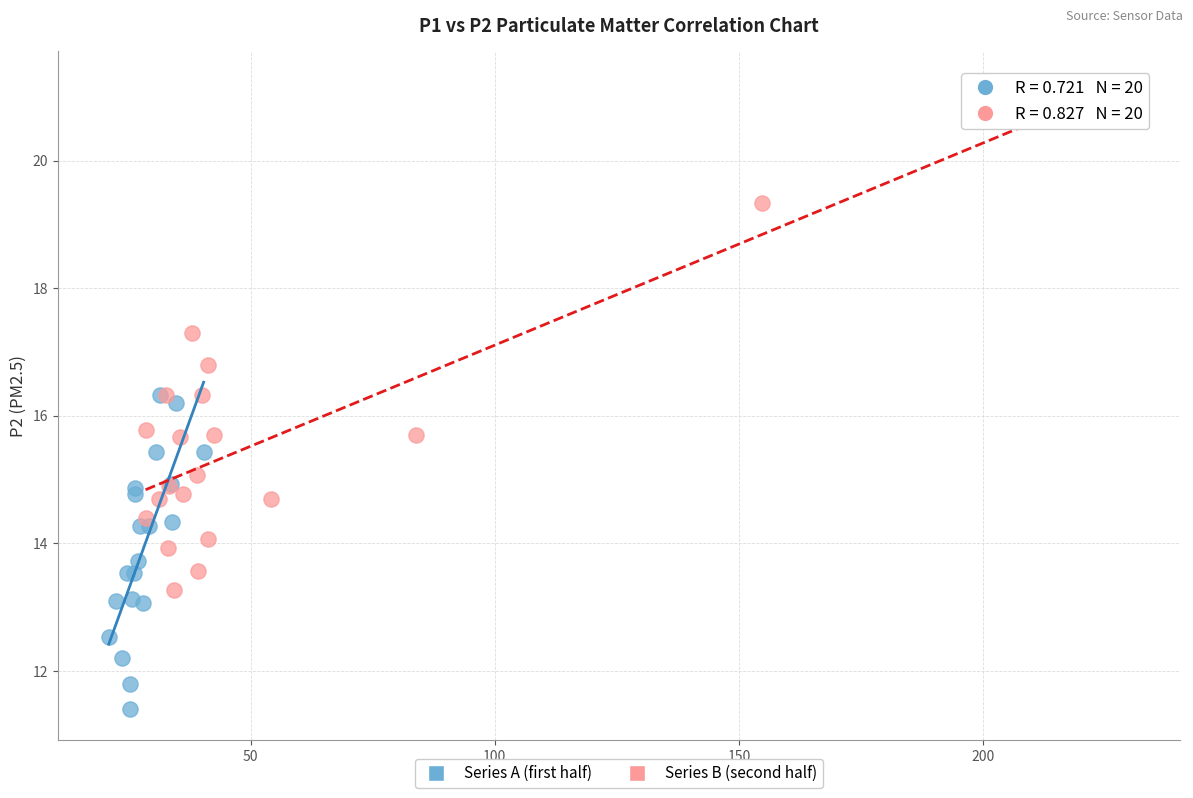

What are all the series names shown in the legend?

Series A (first half), Series B (second half)